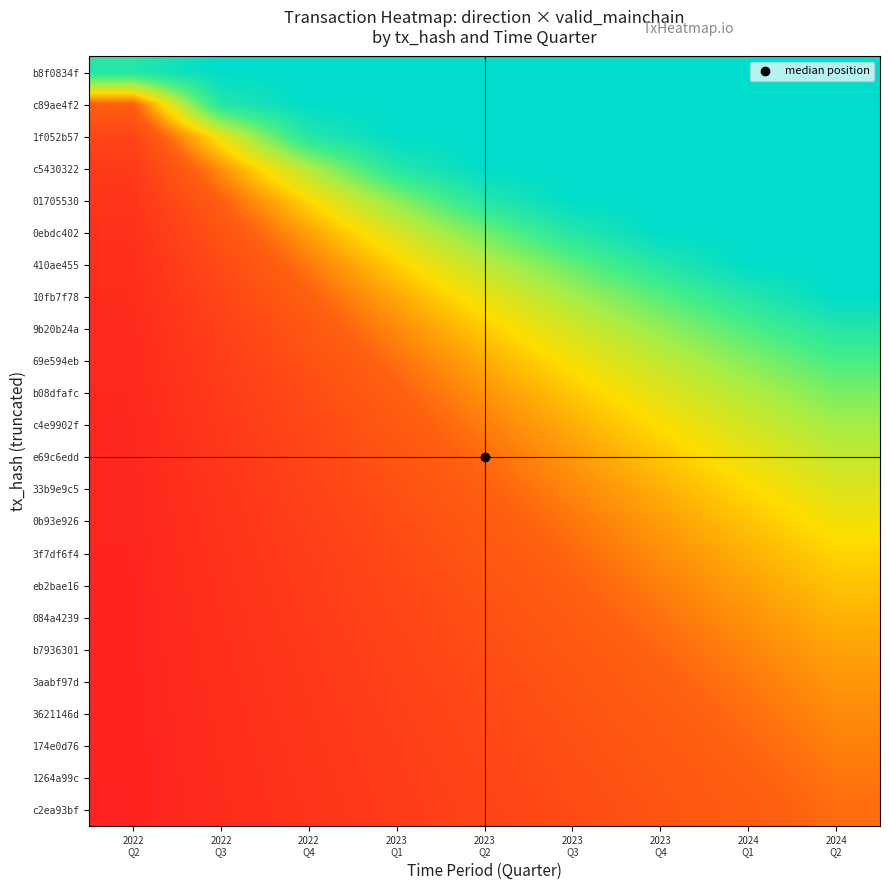

At which category is the sum across all series the highest?

2024
Q2